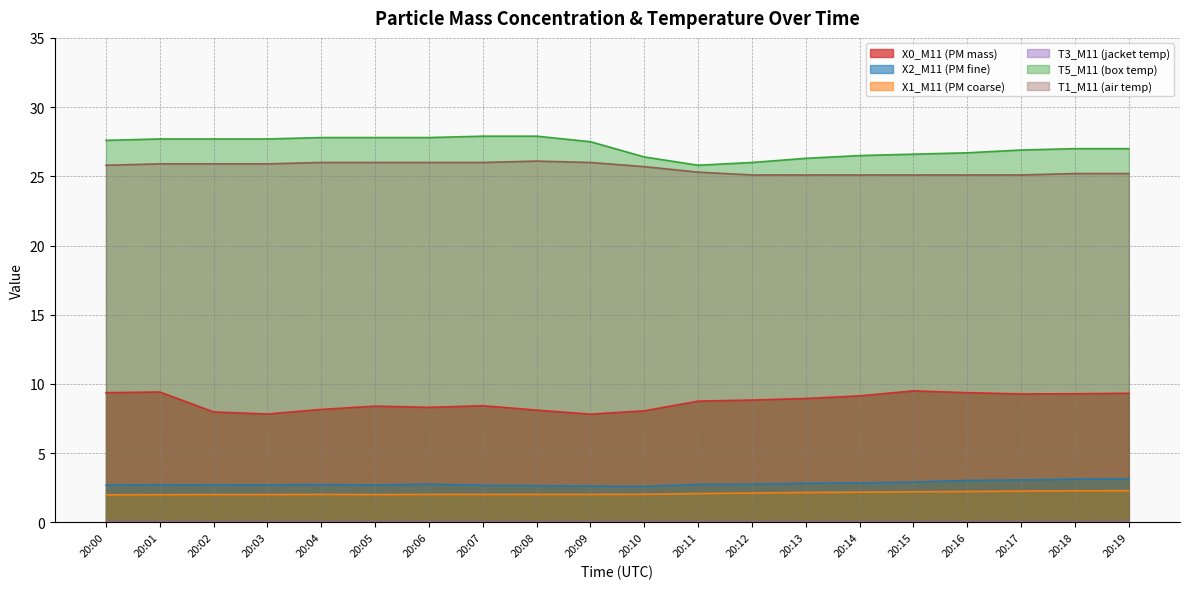

Read the X0_M11 (PM mass) value at 20:05.

8.4